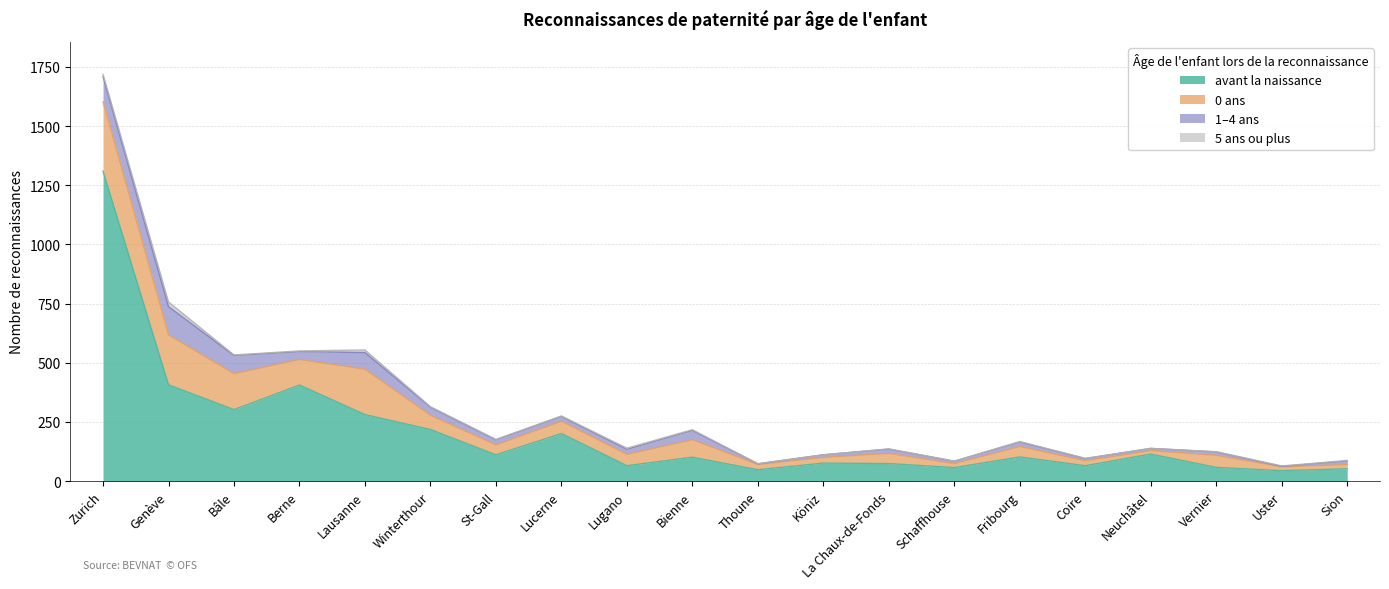

What is the difference between the highest and lowest values at Sion?

50